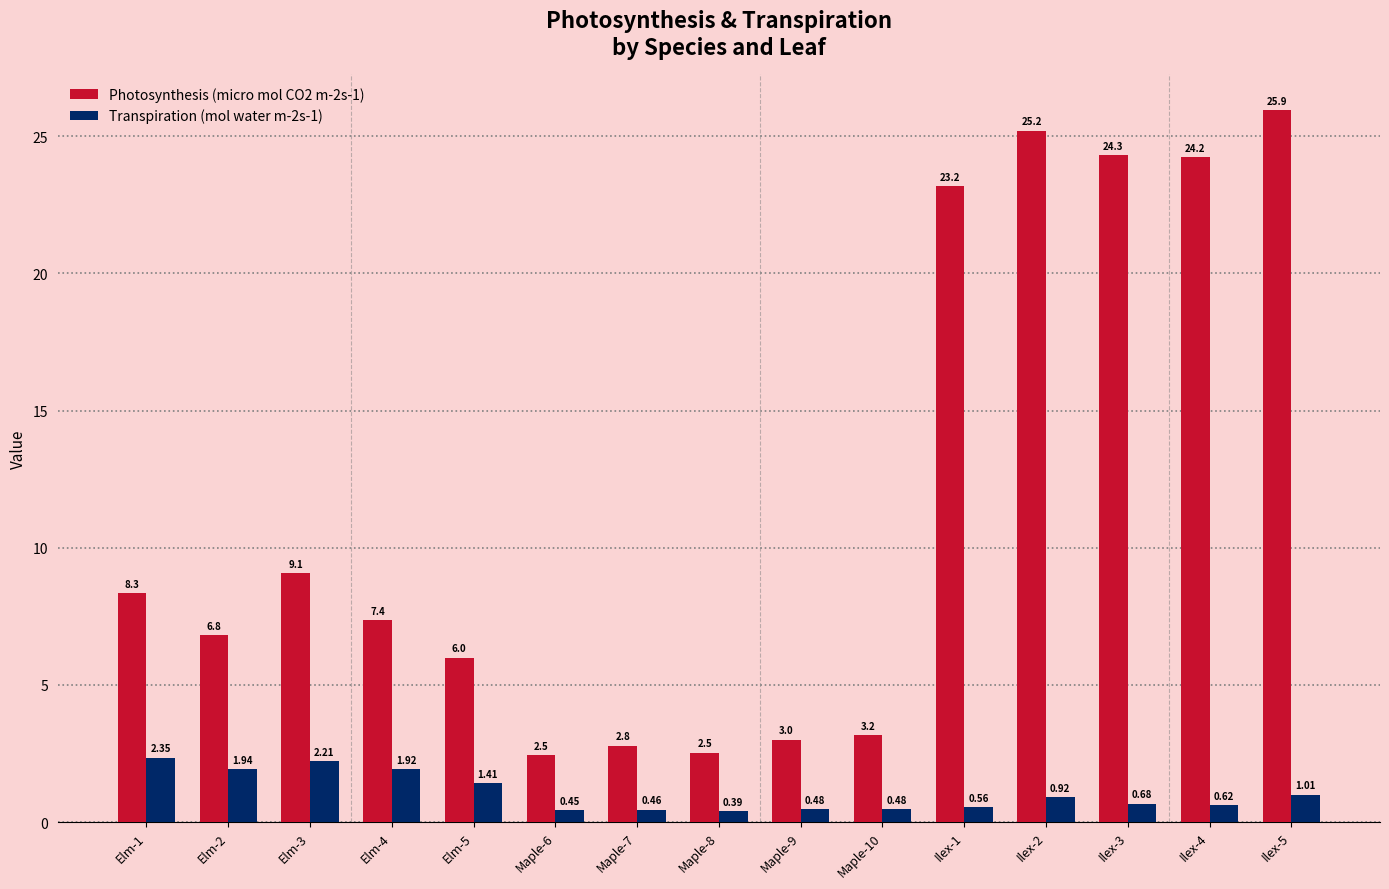

Rank the series by their average value, from lowest to highest.

Transpiration (mol water m-2s-1), Photosynthesis (micro mol CO2 m-2s-1)